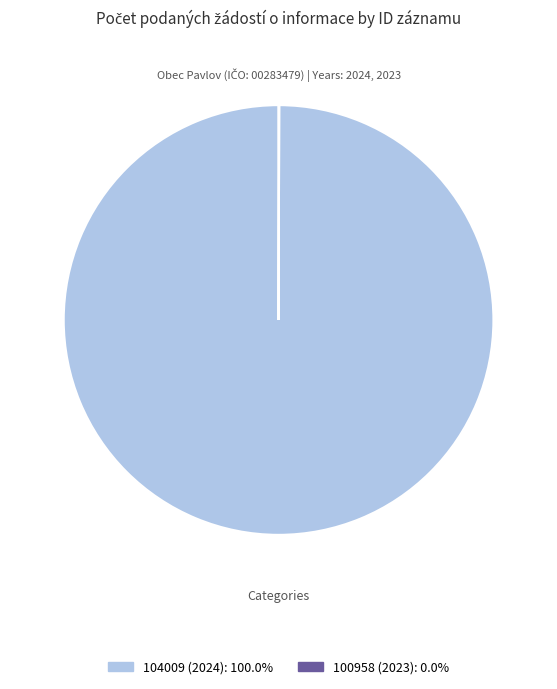

What is the largest slice in the pie chart?

104009